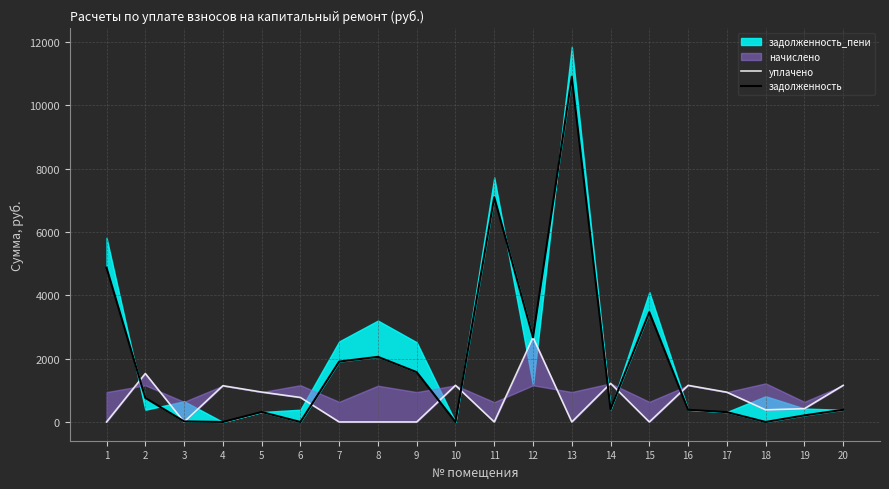

At which label is уплачено closest to 1335?

14